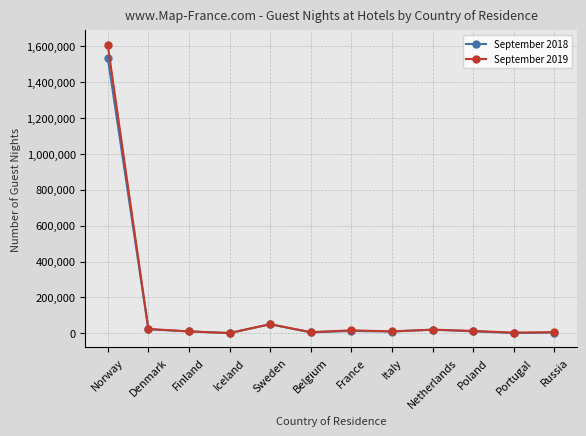

What is the difference between the September 2018 values at Iceland and Belgium?

3857